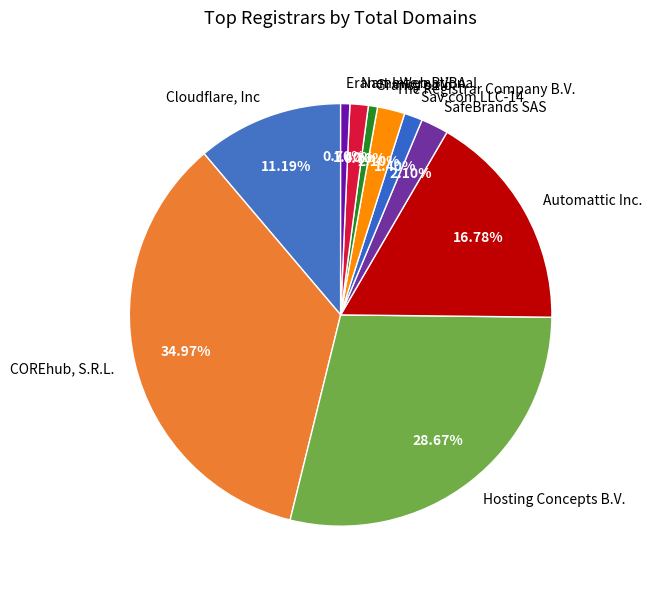

Which slice is the largest?

COREhub, S.R.L.